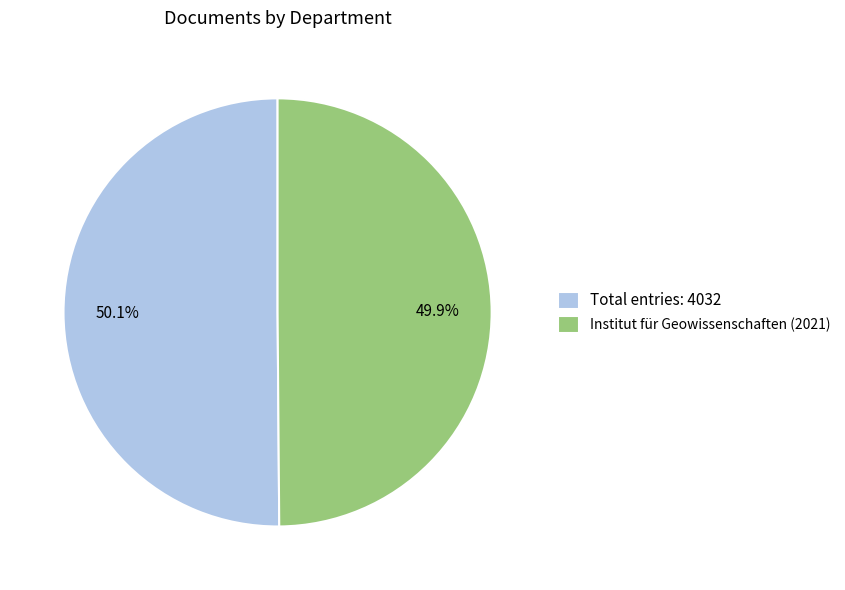

What percentage is the Institut für Geowissenschaften (2021) slice, to the nearest percent?

50%